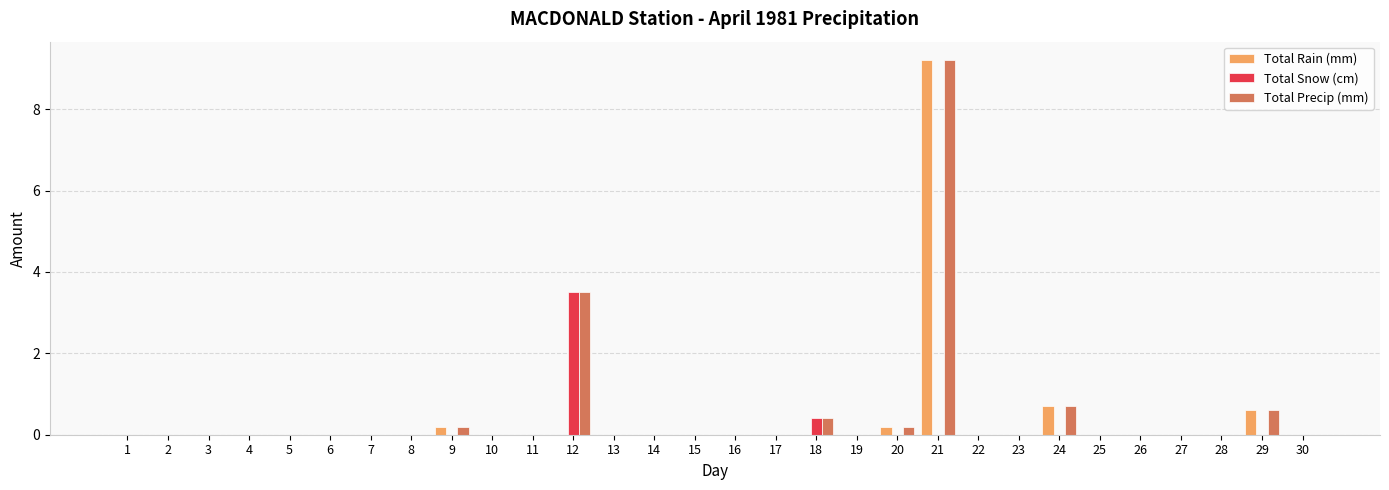

Count the number of categories in the chart.

30